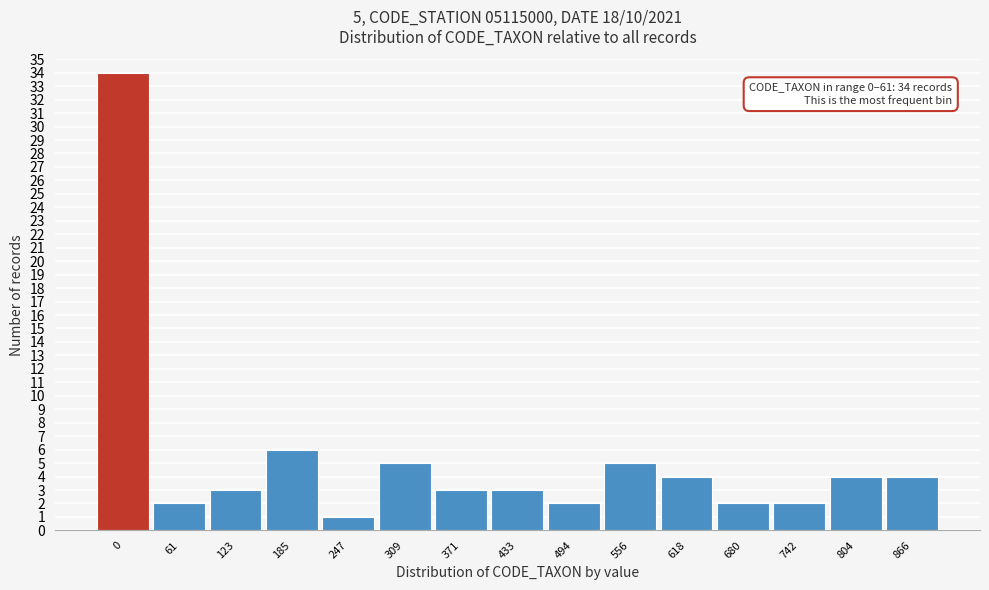

Reading right to left, what are all the values shown in this chart?

866=4	804=4	742=2	680=2	618=4	556=5	494=2	433=3	371=3	309=5	247=1	185=6	123=3	61=2	0=34